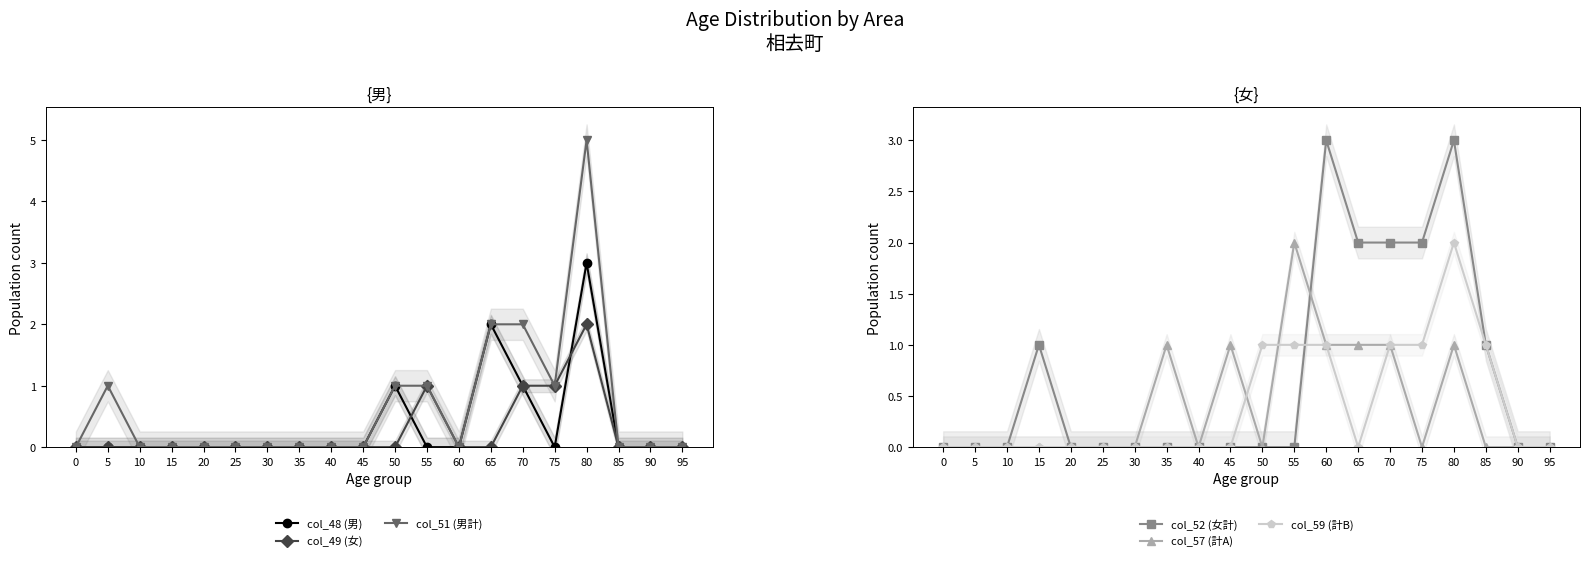

What is the value of the col_52 (女計) point at the 14th from the left?

2